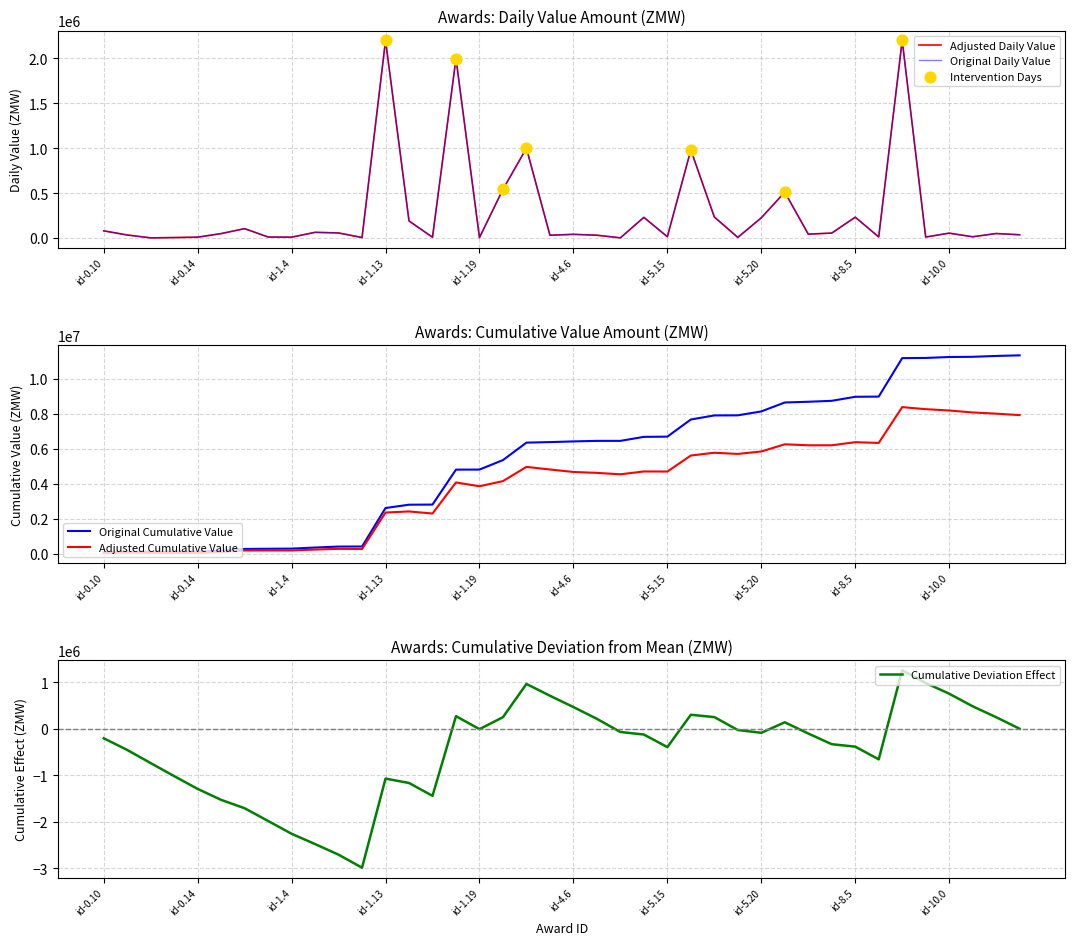

At how many categories does at least one series exceed 6536130?

17